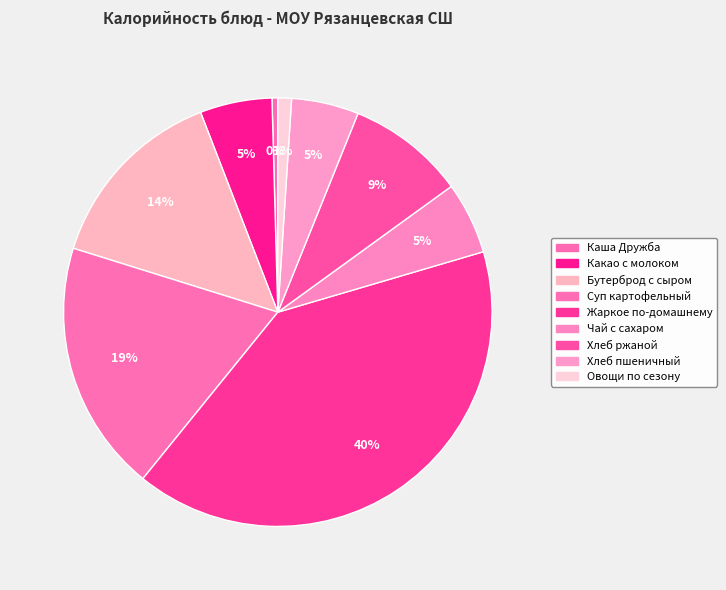

Count the number of slices in the pie.

9